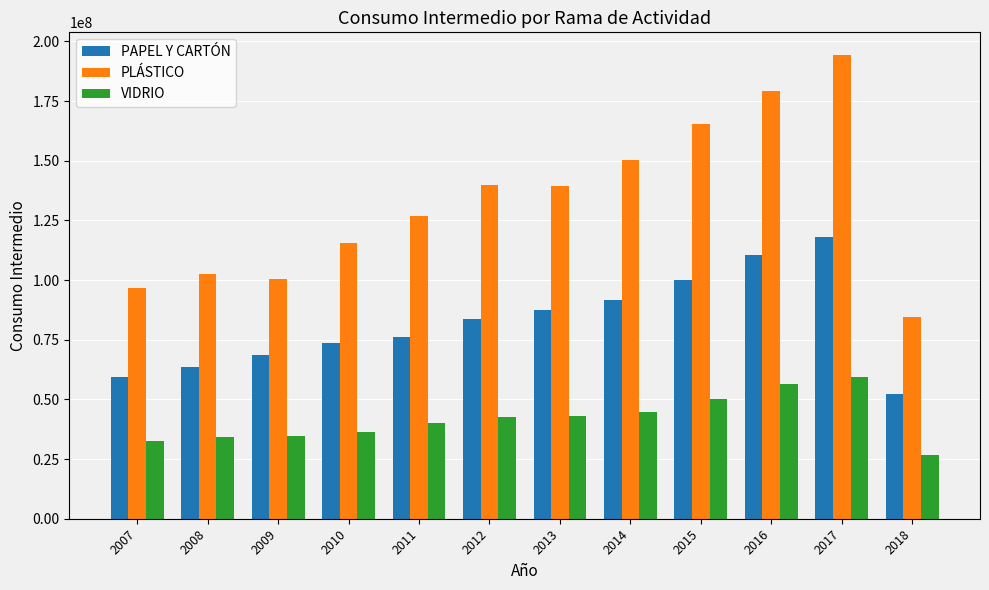

At which category is the sum across all series the highest?

2017